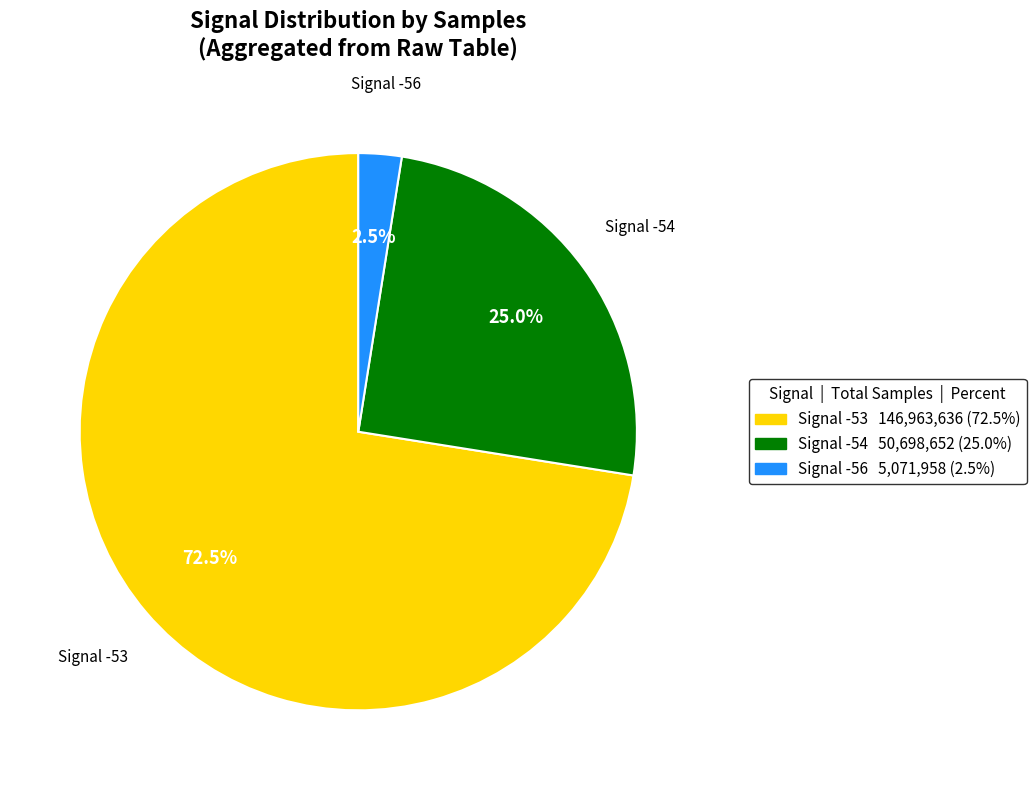

Does any single category account for the majority?

Yes